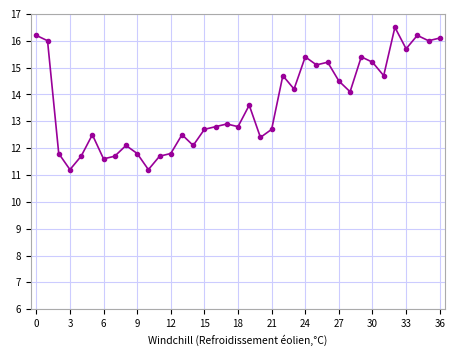

How many data points does each series have?

37